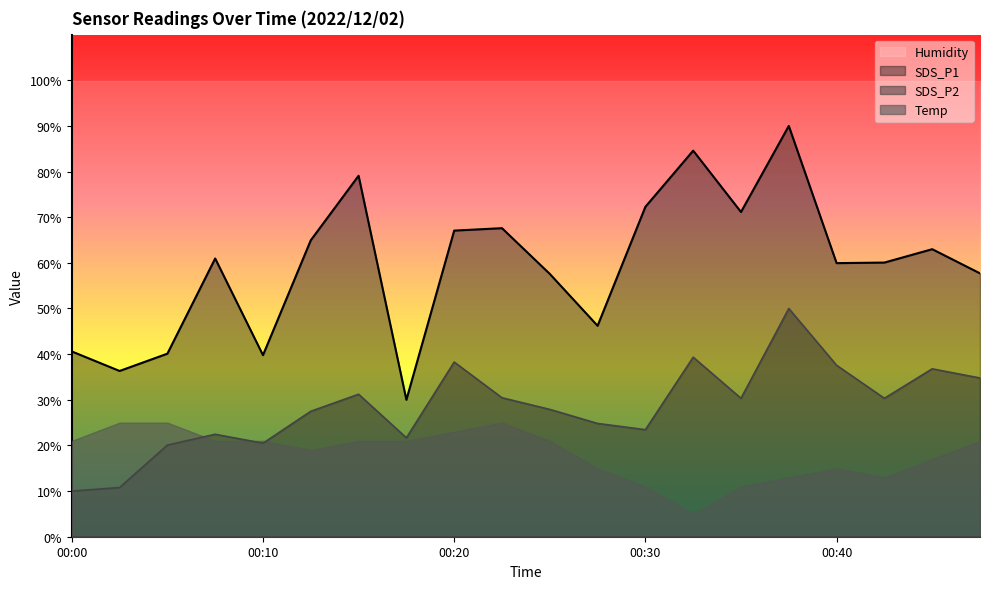

What is the lowest value of the SDS_P2 series?

10.0